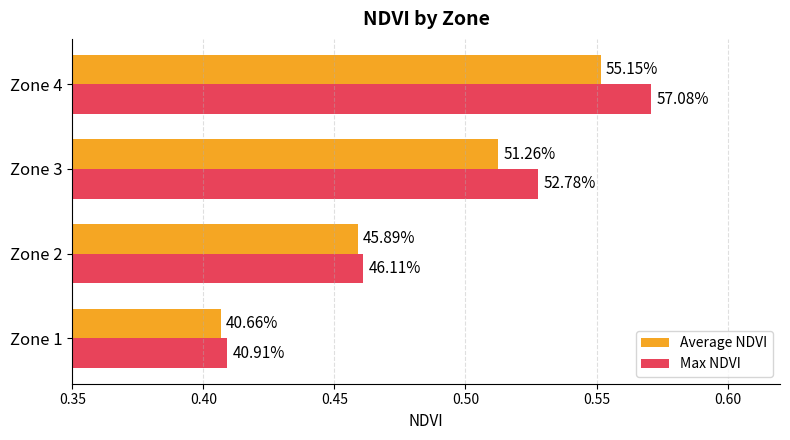

What are all the series names shown in the legend?

Average NDVI, Max NDVI